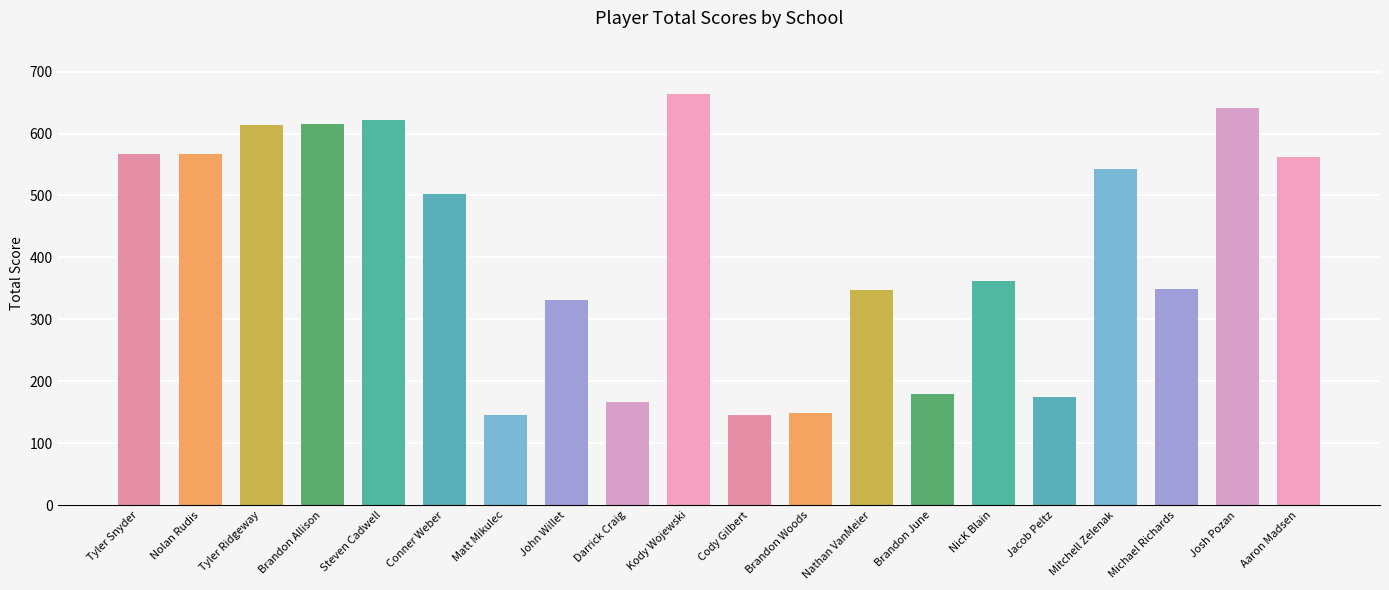

The value at Brandon June is 295. True or false?

False